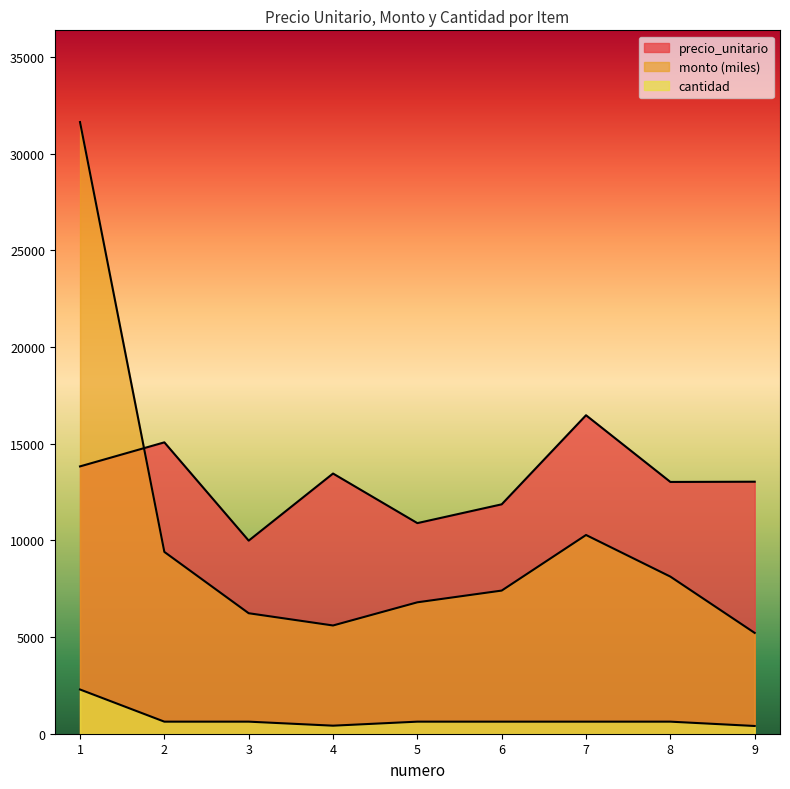

Between which two adjacent categories do precio_unitario and monto first intersect?

1 and 2